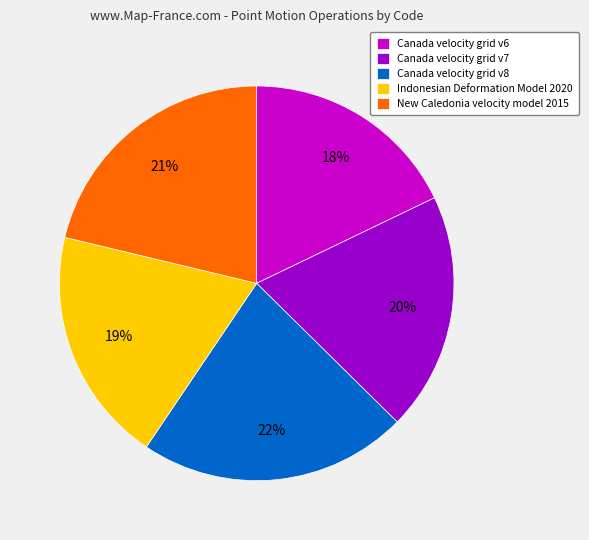

Is there any slice that represents more than half of the pie?

No